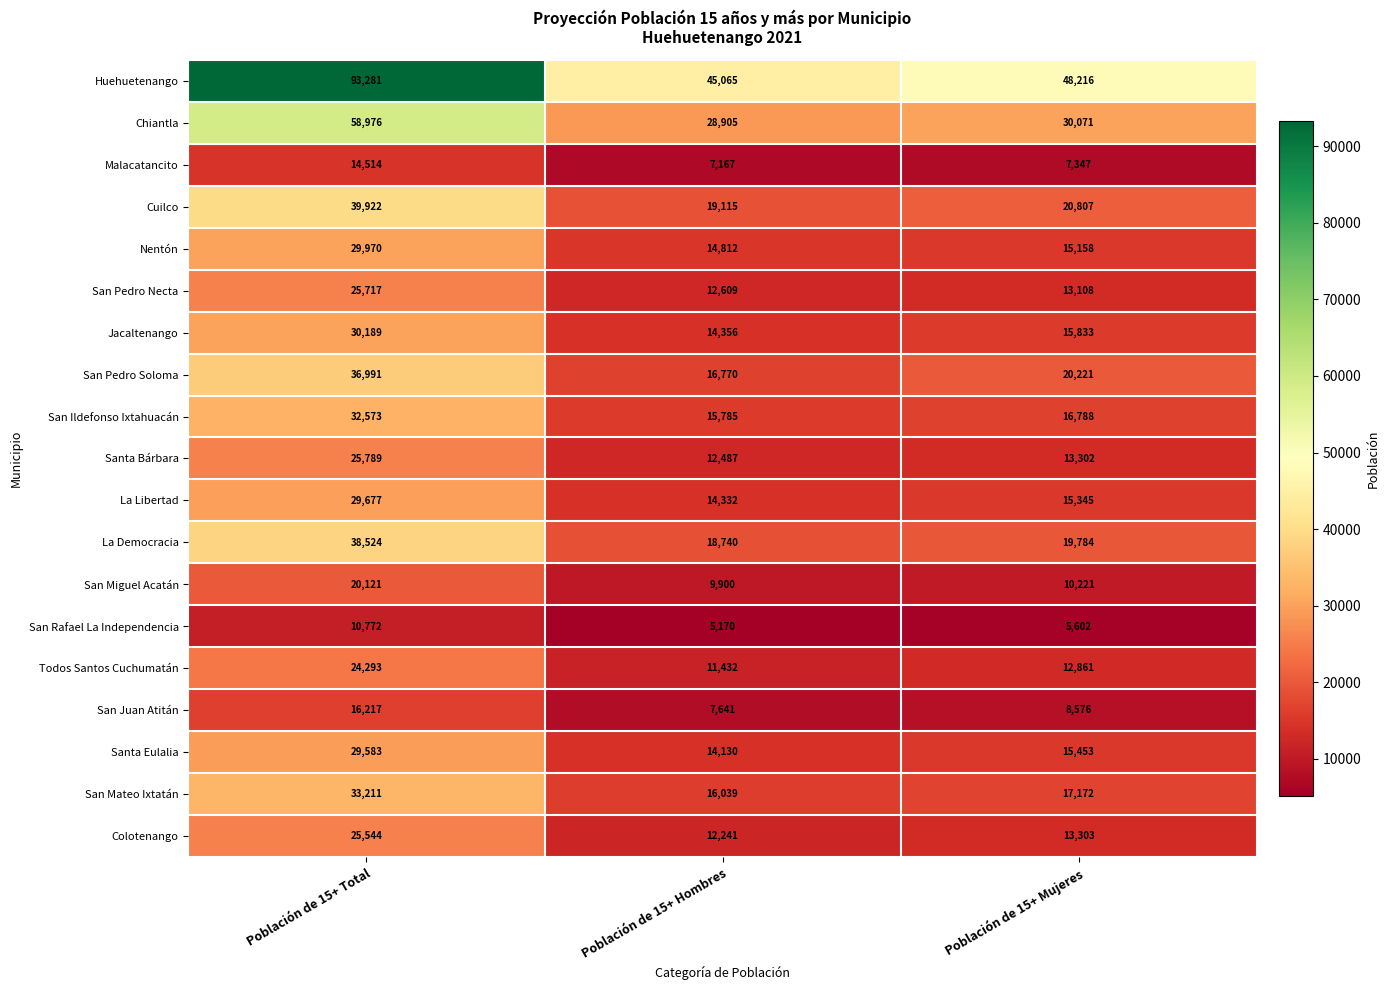

Which series has the largest range (max minus min)?

Huehuetenango